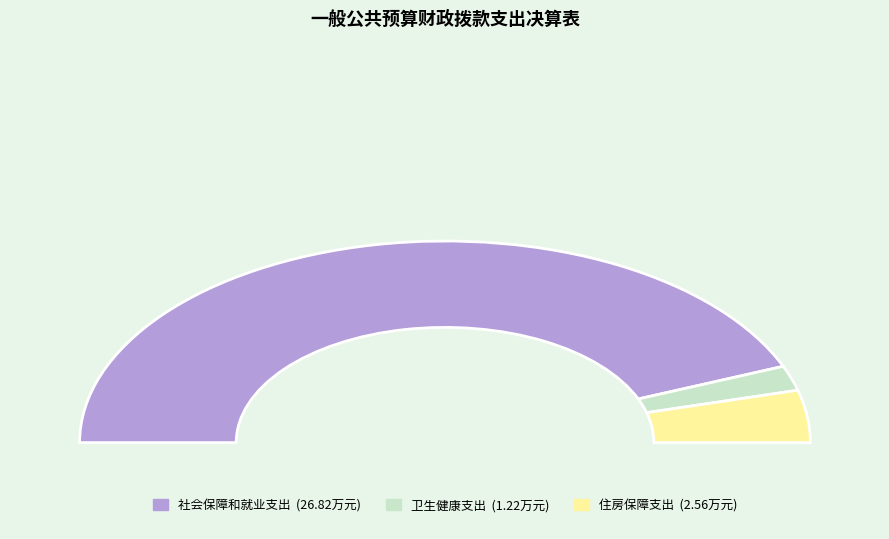

Approximately how many times larger is the value at 社会保障和就业支出 compared to 住房保障支出?

10.5